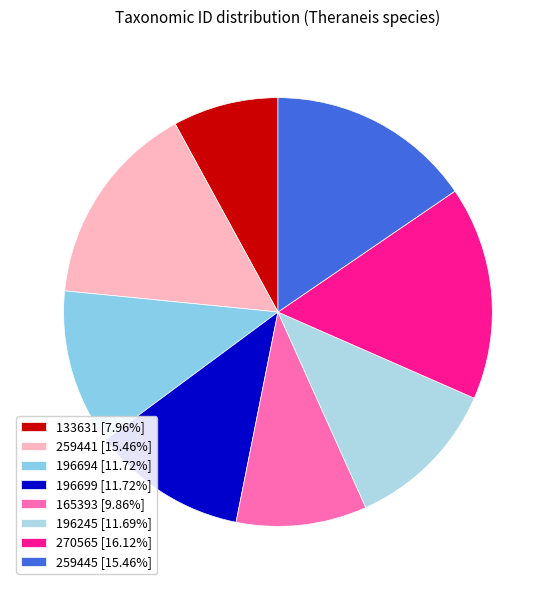

Which slice is the largest?

270565